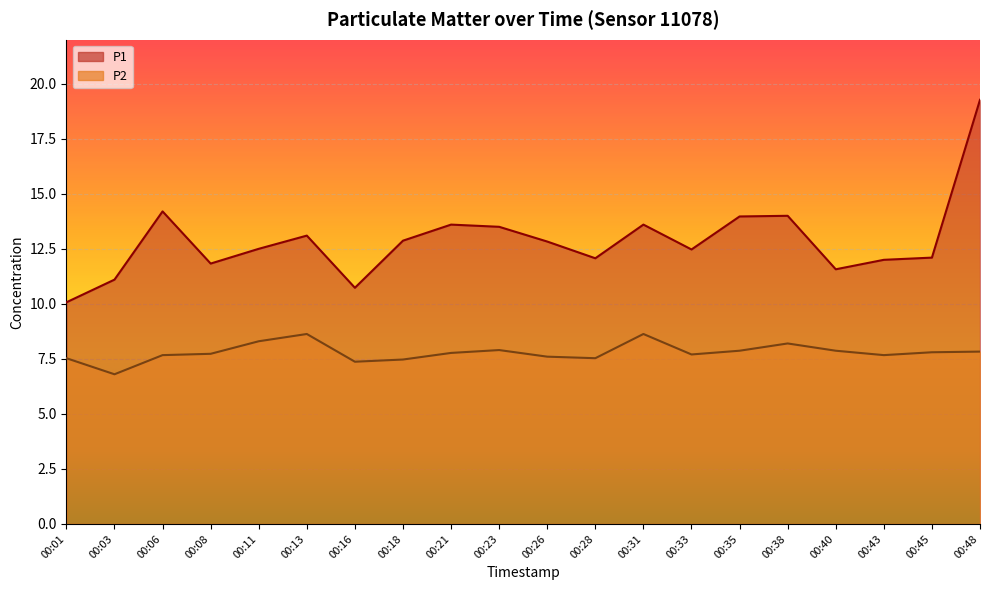

Rank the categories by P2 value from lowest to highest.

00:03, 00:16, 00:18, 00:01, 00:28, 00:26, 00:06, 00:43, 00:33, 00:08, 00:21, 00:45, 00:48, 00:35, 00:40, 00:23, 00:38, 00:11, 00:13, 00:31